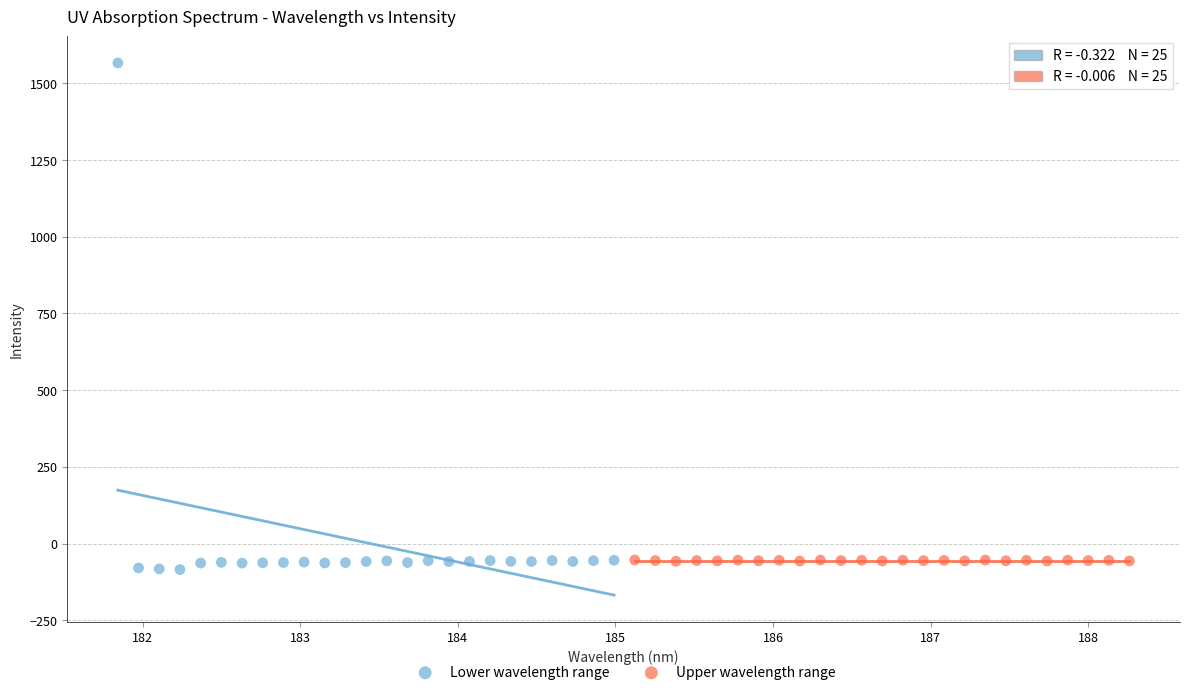

What are all the series names shown in the legend?

Lower wavelength range, Upper wavelength range